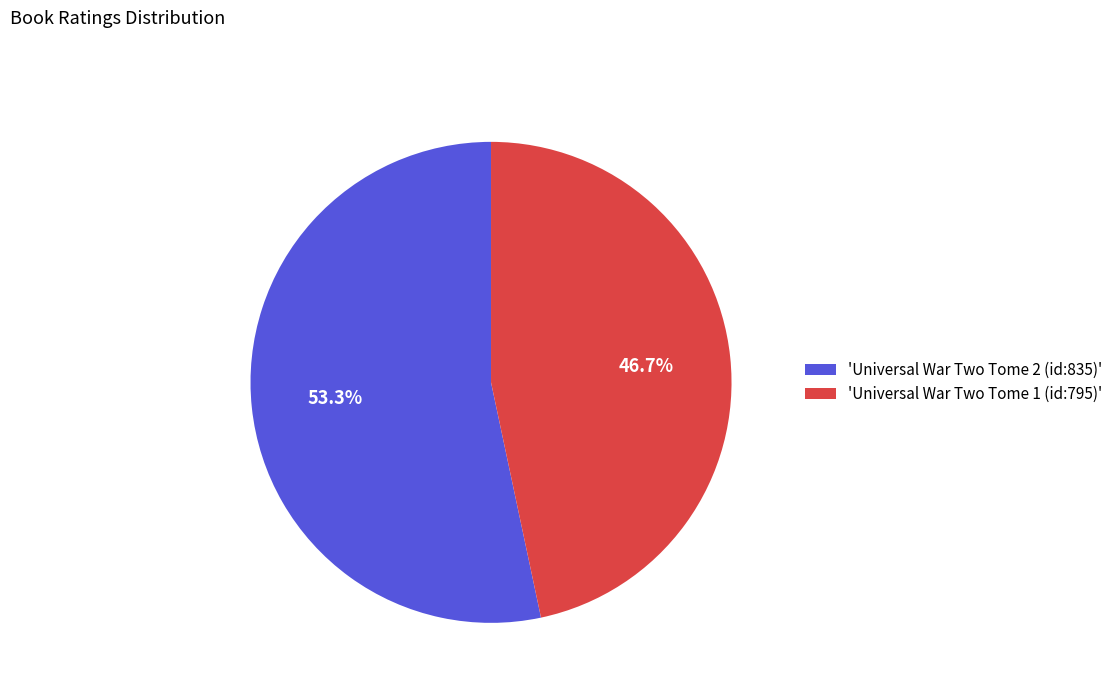

Is the sum of 'Universal War Two Tome 2 (id:835)' and 'Universal War Two Tome 1 (id:795)' greater than half?

Yes